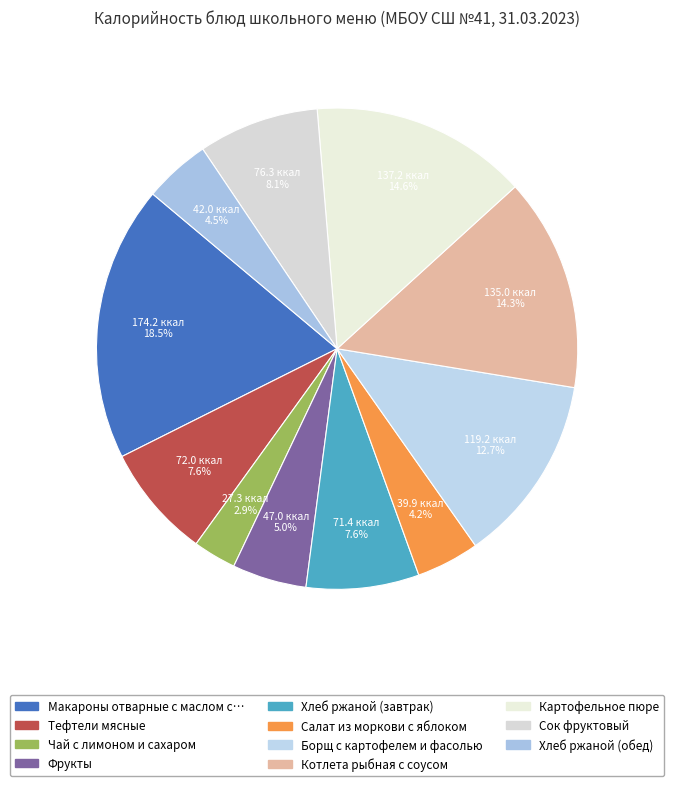

Count the number of slices in the pie.

11